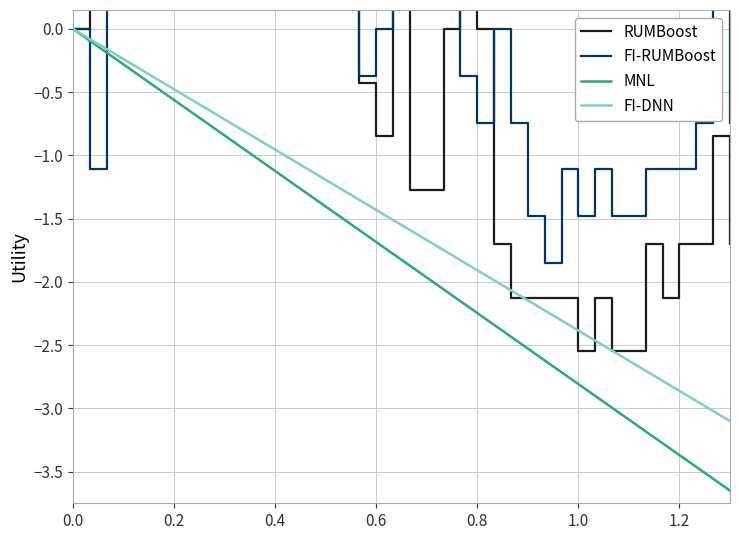

The MNL series shows -1.5 at 1.2. True or false?

False